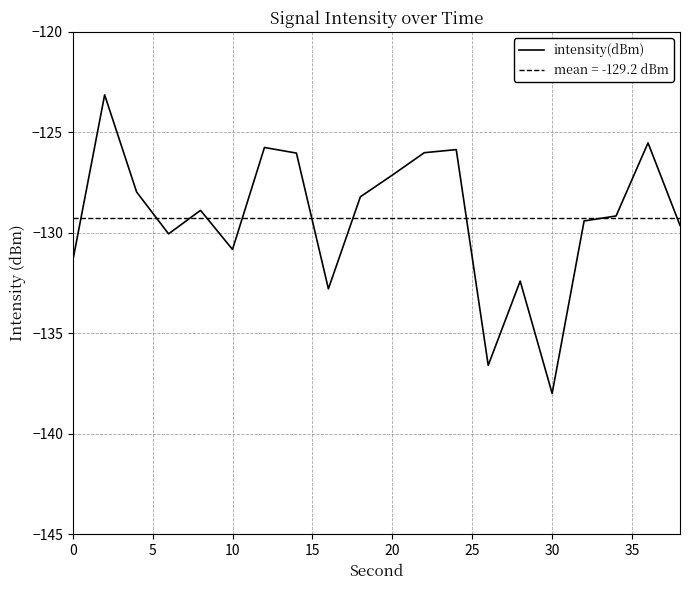

List the series in order of their peak value, lowest first.

mean = -129.2 dBm, intensity(dBm)